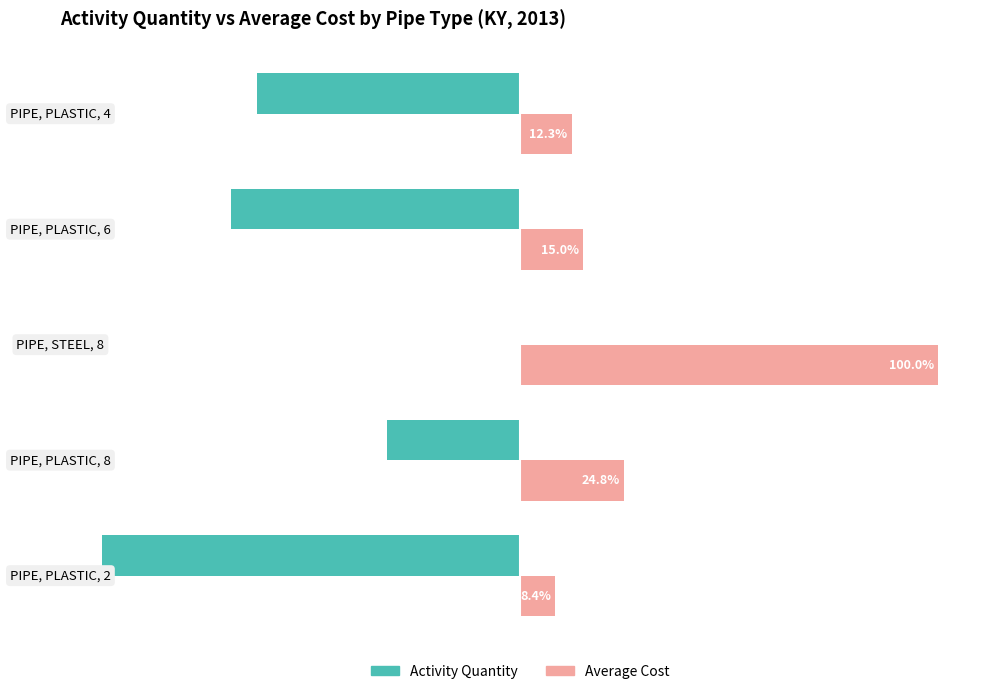

Which series has the largest total across all categories?

Average Cost